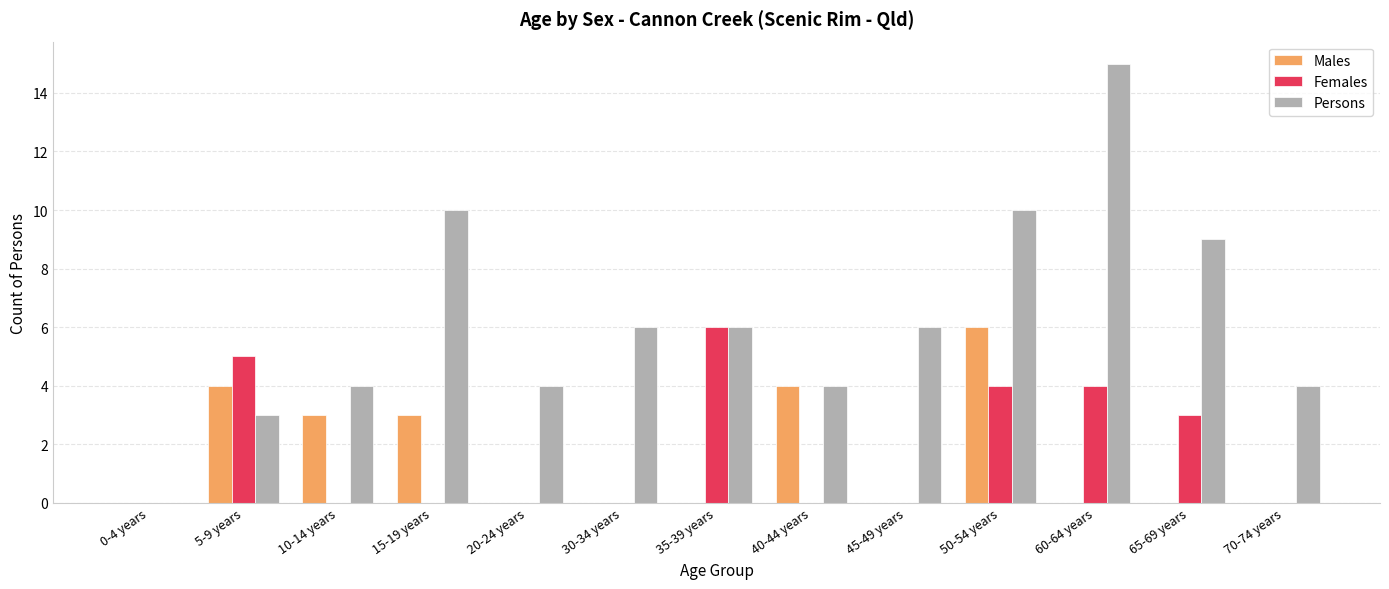

Reading left to right, transcribe all the data shown in this chart.

Males: 0	4	3	3	0	0	0	4	0	6	0	0	0
Females: 0	5	0	0	0	0	6	0	0	4	4	3	0
Persons: 0	3	4	10	4	6	6	4	6	10	15	9	4